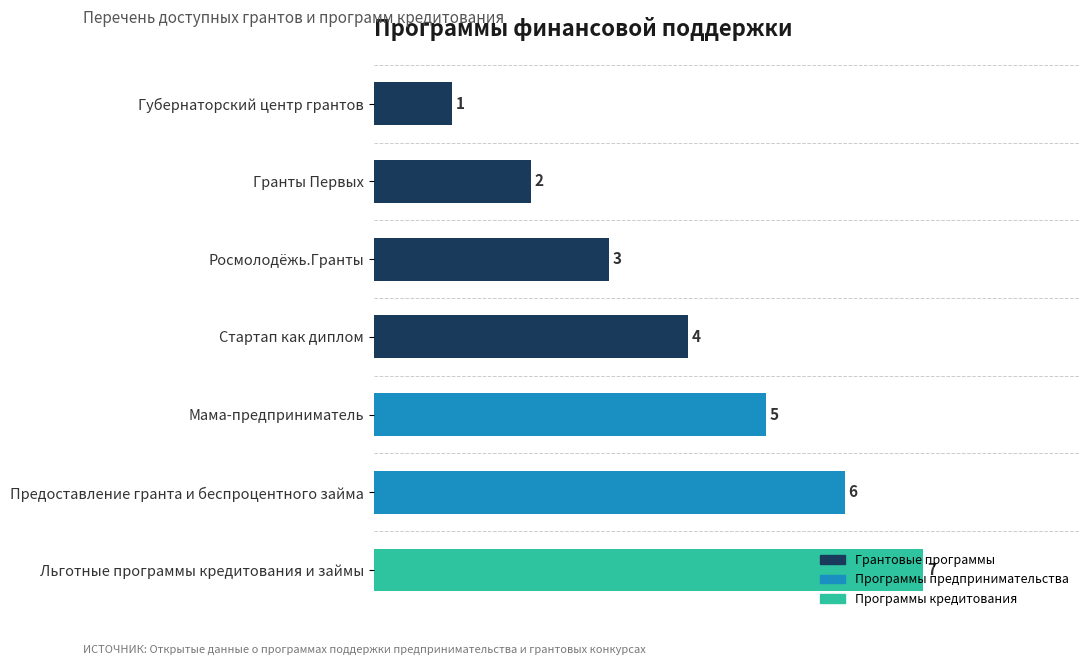

What is the difference between the maximum and minimum values?

6